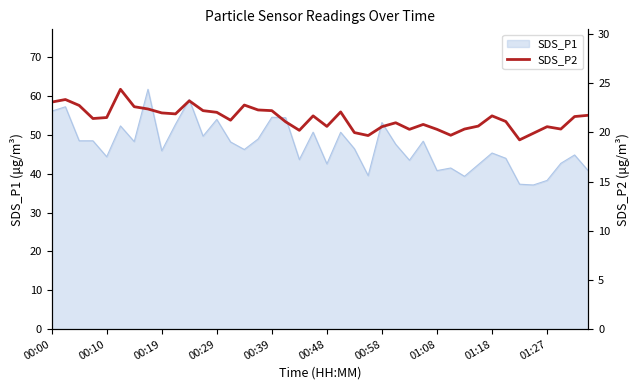

The value of SDS_P1 at 00:58 is 12.1. True or false?

False